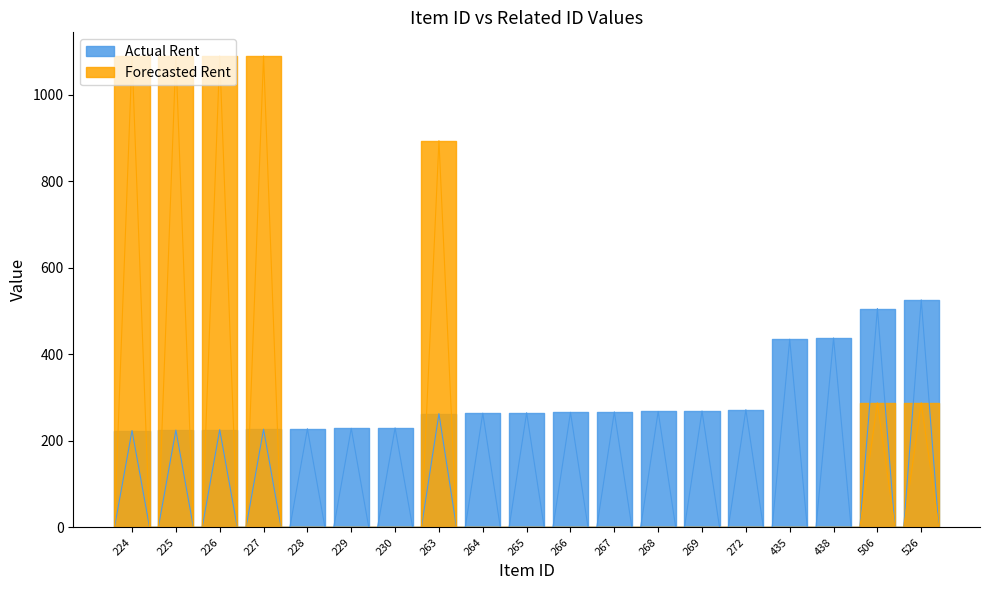

Rank the categories by Actual Rent value from highest to lowest.

526, 506, 438, 435, 272, 269, 268, 267, 266, 265, 264, 263, 230, 229, 228, 227, 226, 225, 224